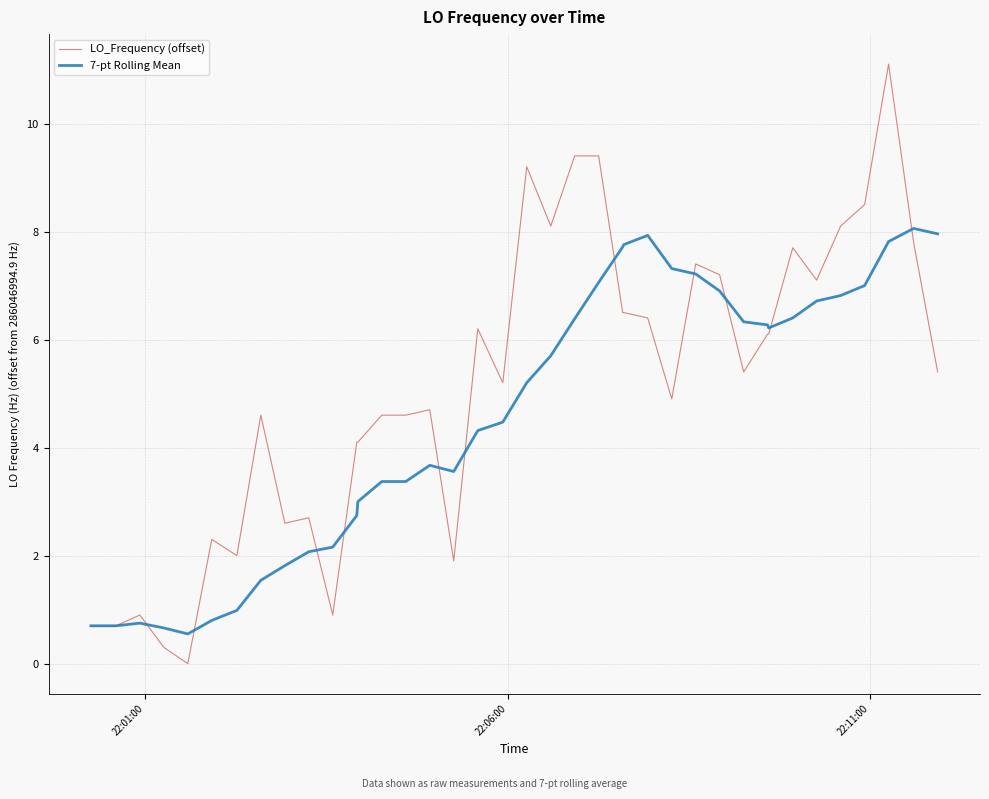

How many values in the LO_Frequency (offset) series exceed 5?

21